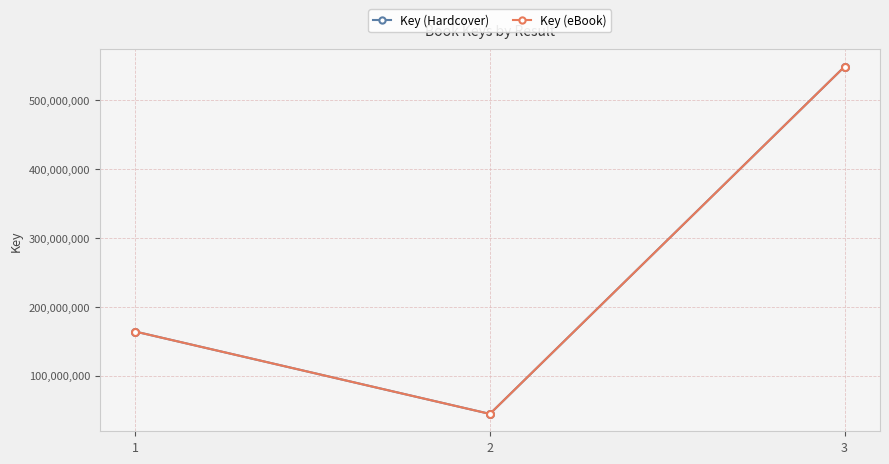

Does the chart have visible grid lines?

Yes